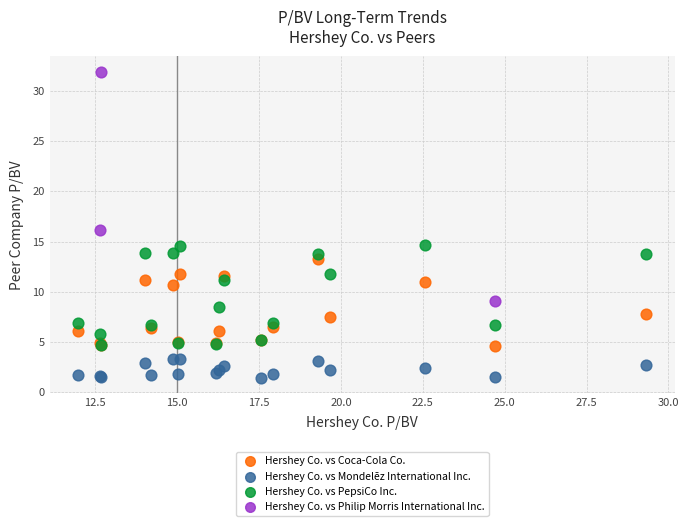

Which series contains the highest Y value?

Hershey Co. vs Philip Morris International Inc.